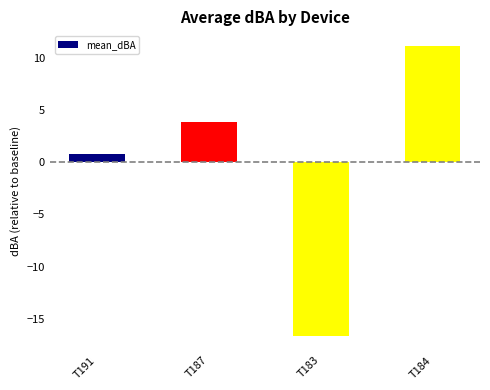

What is the minimum value shown in the chart?

-16.6